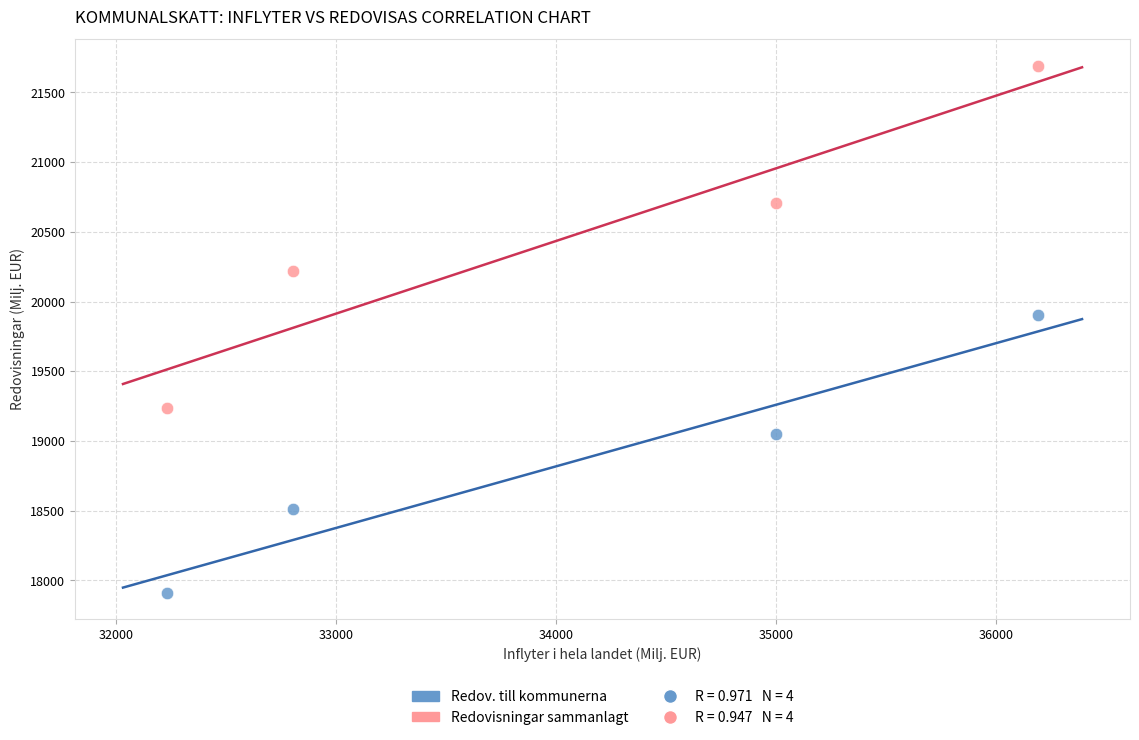

Across all data points, what is the range of X values (max minus min)?

3962.0